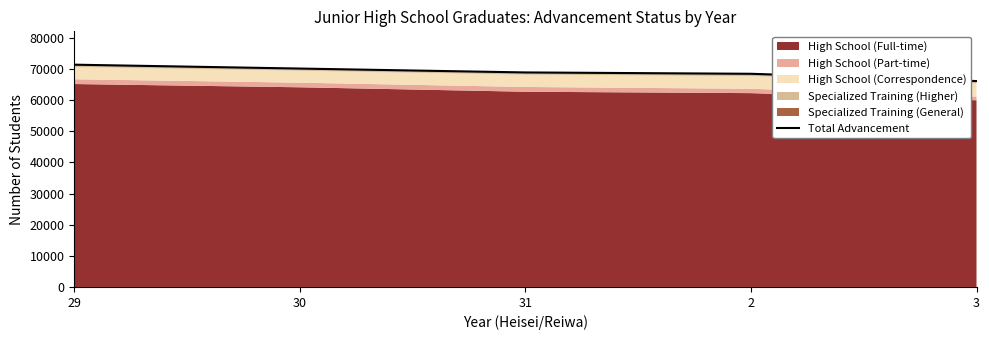

Which label corresponds to the largest value in the chart?

29